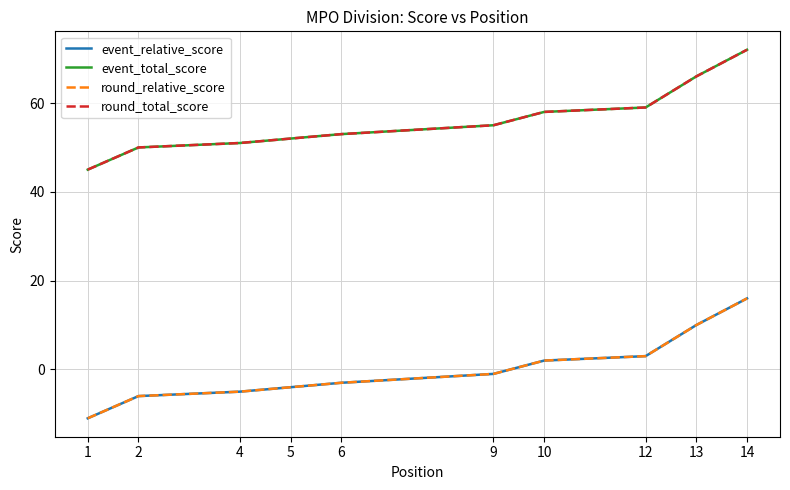

Is the value of round_total_score at 12 greater than the value of event_relative_score at 13?

Yes